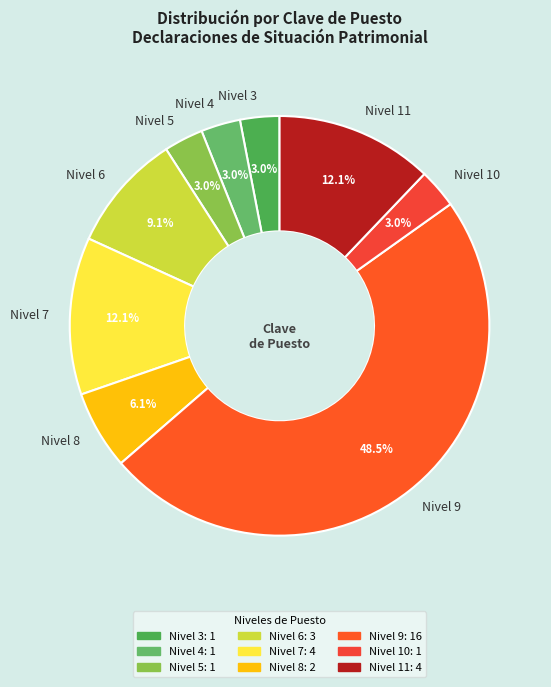

Does Nivel 10 represent more than half of the total?

No